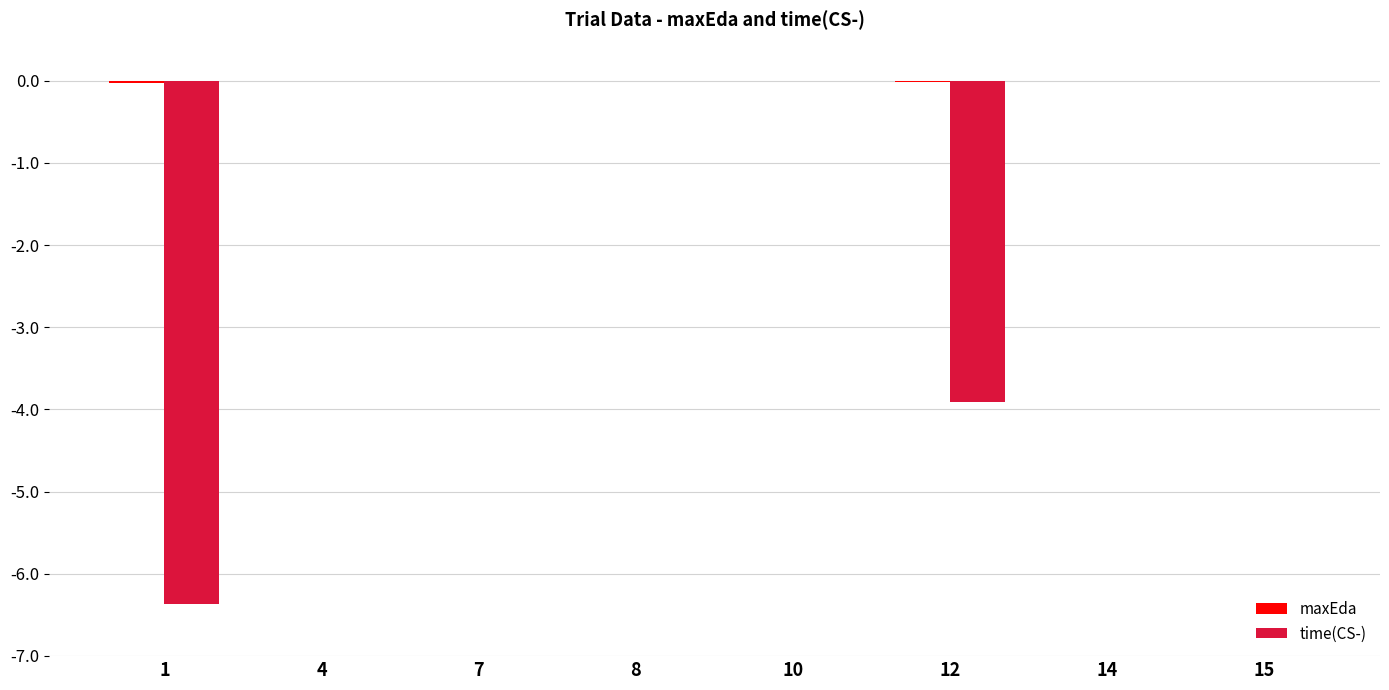

Which series has the largest range (max minus min)?

time(CS-)